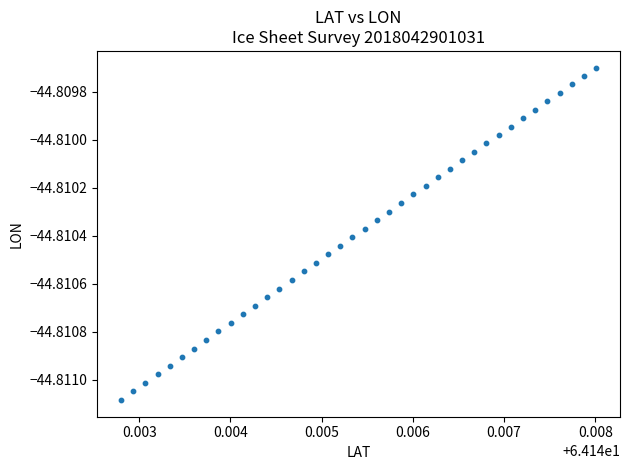

How many points are shown in the scatter plot?

40